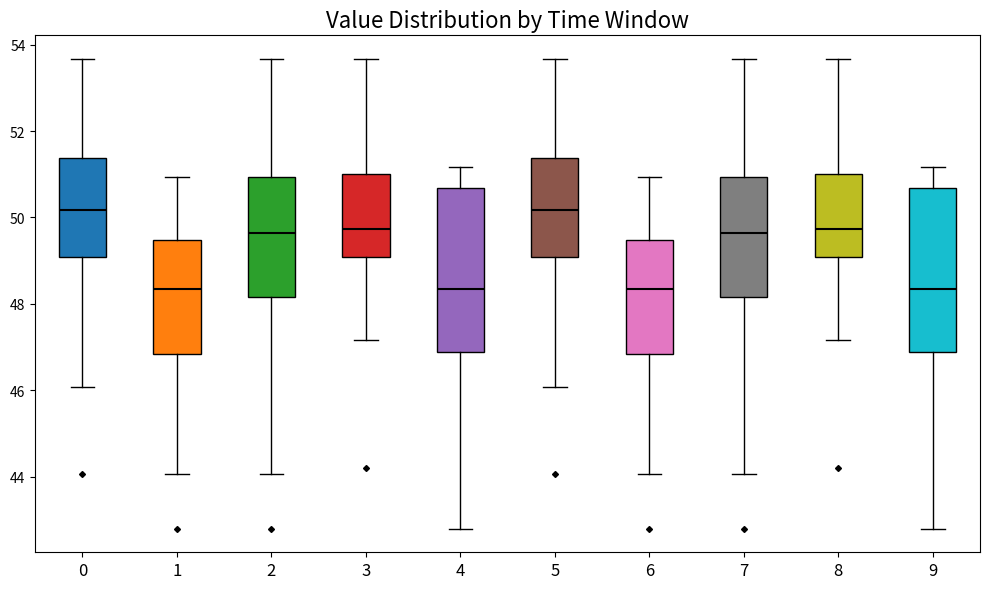

Reading left to right, transcribe this box plot: for each box, give where its median line is, the range the box spans, and where its two whiskers end, as read against the y-axis. The values are not printed on the chart, so give them approximately, as read against the axis.

0: median 50.2, box 49.0 to 51.4, whiskers 46.0 to 53.6
1: median 48.4, box 46.8 to 49.4, whiskers 44.0 to 51.0
2: median 49.6, box 48.2 to 51.0, whiskers 44.0 to 53.6
3: median 49.8, box 49.0 to 51.0, whiskers 47.2 to 53.6
4: median 48.4, box 46.8 to 50.6, whiskers 42.8 to 51.2
5: median 50.2, box 49.0 to 51.4, whiskers 46.0 to 53.6
6: median 48.4, box 46.8 to 49.4, whiskers 44.0 to 51.0
7: median 49.6, box 48.2 to 51.0, whiskers 44.0 to 53.6
8: median 49.8, box 49.0 to 51.0, whiskers 47.2 to 53.6
9: median 48.4, box 46.8 to 50.6, whiskers 42.8 to 51.2